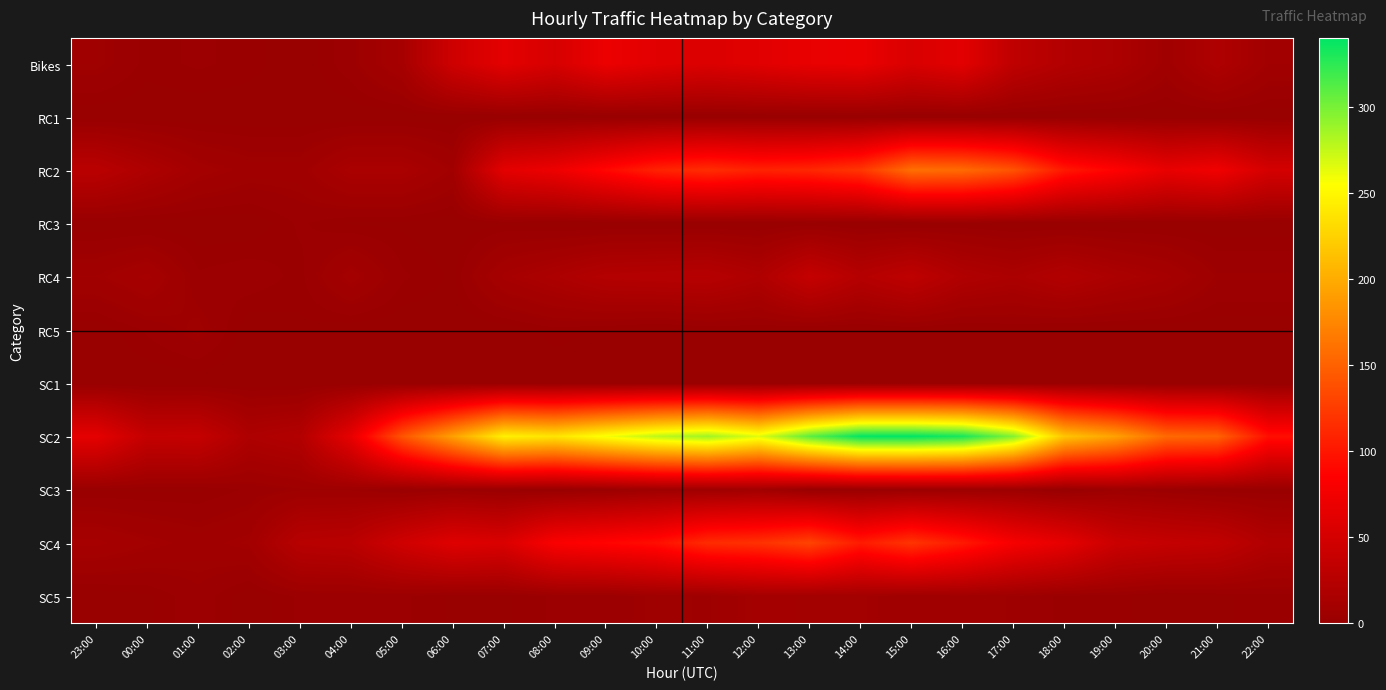

What is the greatest value displayed?

340